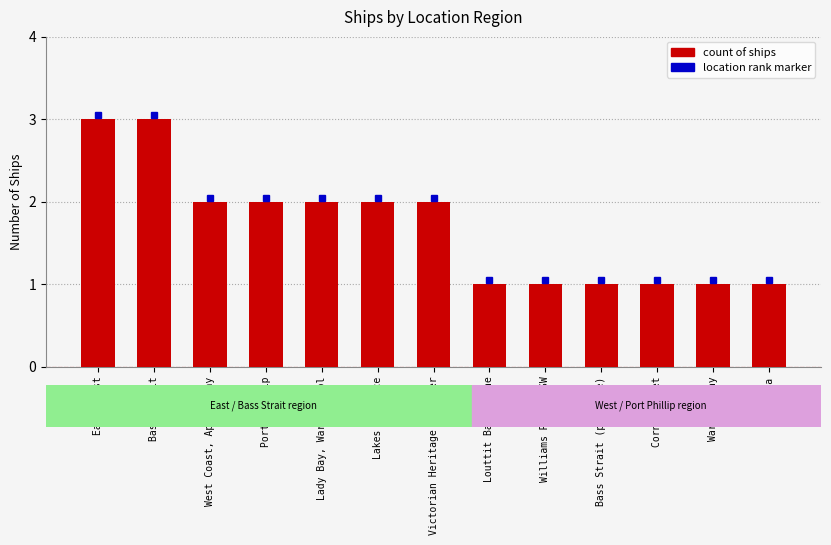

At which label does the data first exceed 2?

East Coast